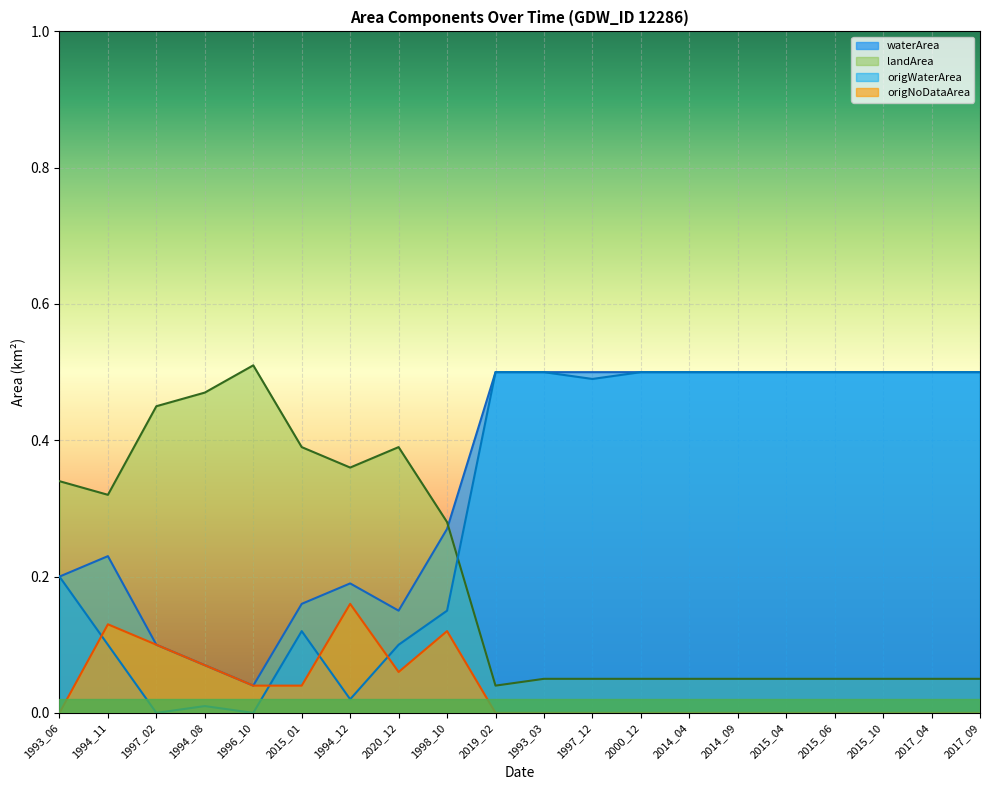

What is the label of the 6th point from the left?

2015_01